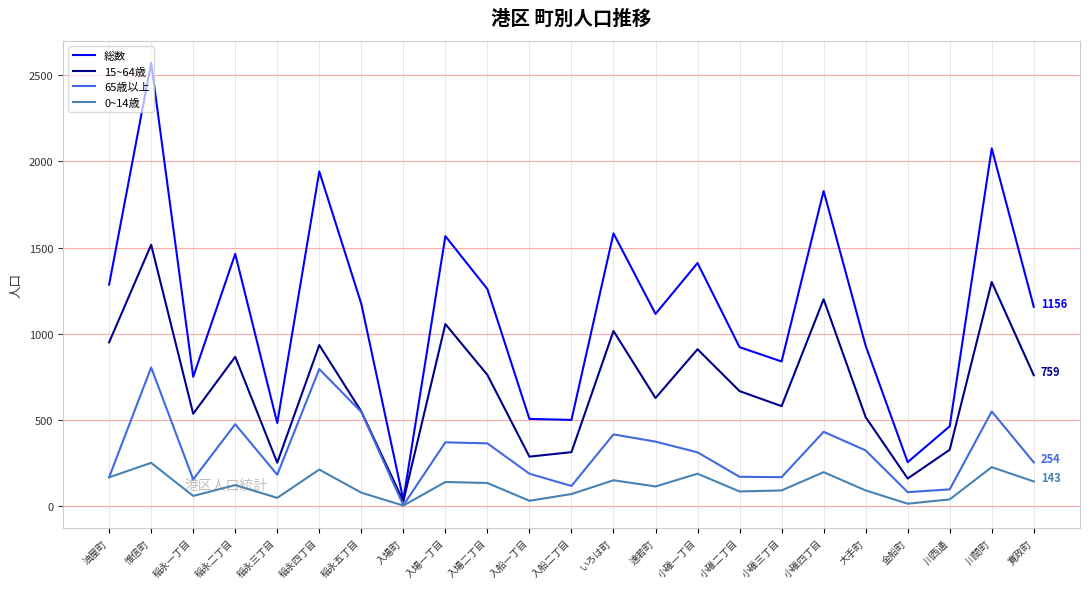

List the series in order of their peak value, lowest first.

0~14歳, 65歳以上, 15~64歳, 総数